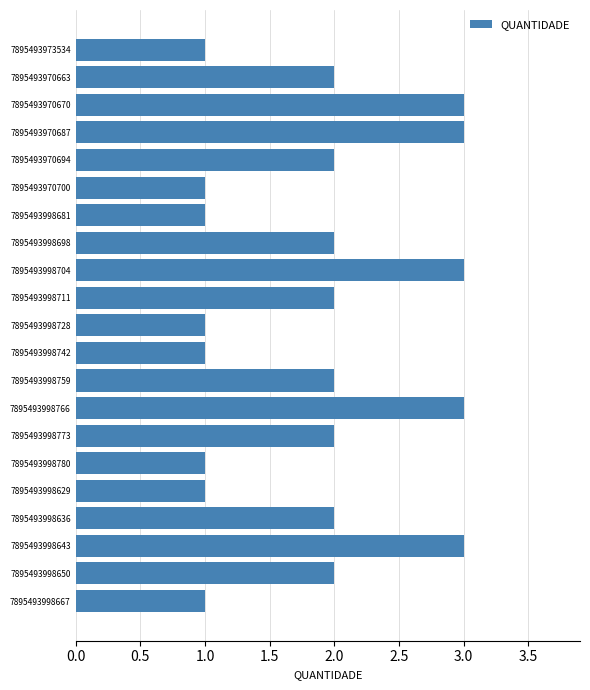

Reading top to bottom, list all the values displayed in this chart.

1	2	3	3	2	1	1	2	3	2	1	1	2	3	2	1	1	2	3	2	1